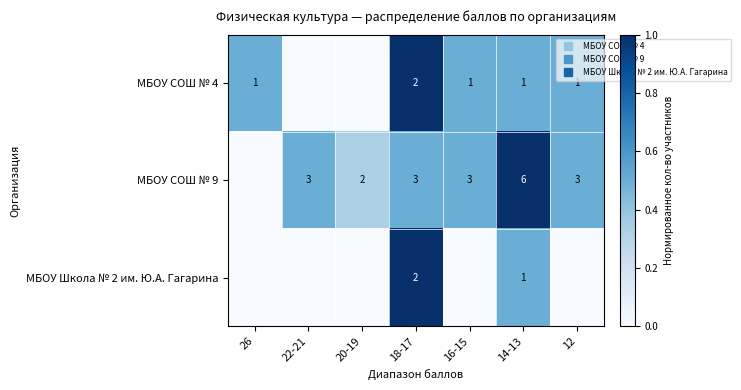

What is the difference between the highest and lowest values at 14-13?

0.5